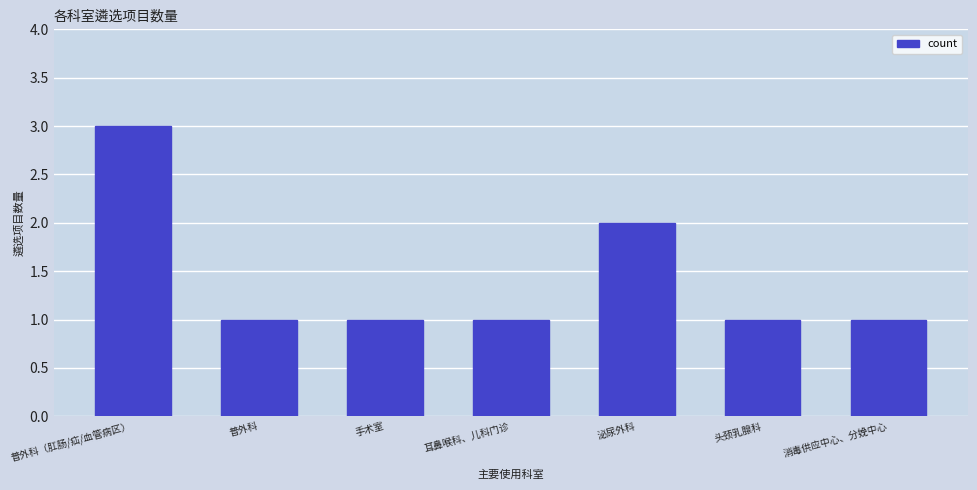

Reading left to right, extract all data points from this chart.

3	1	1	1	2	1	1